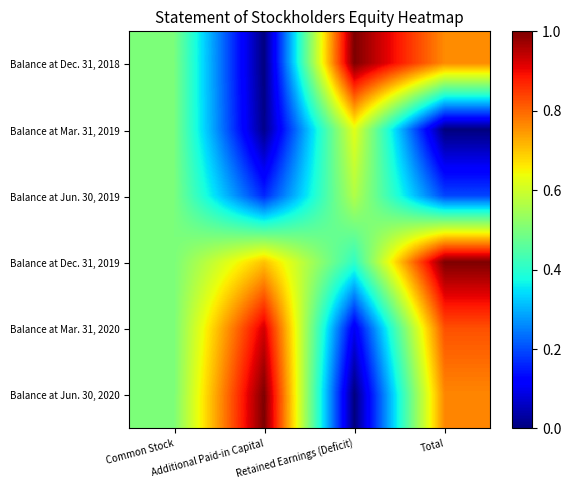

What is the spread (max minus min) of values at Additional Paid-in Capital?

1.0